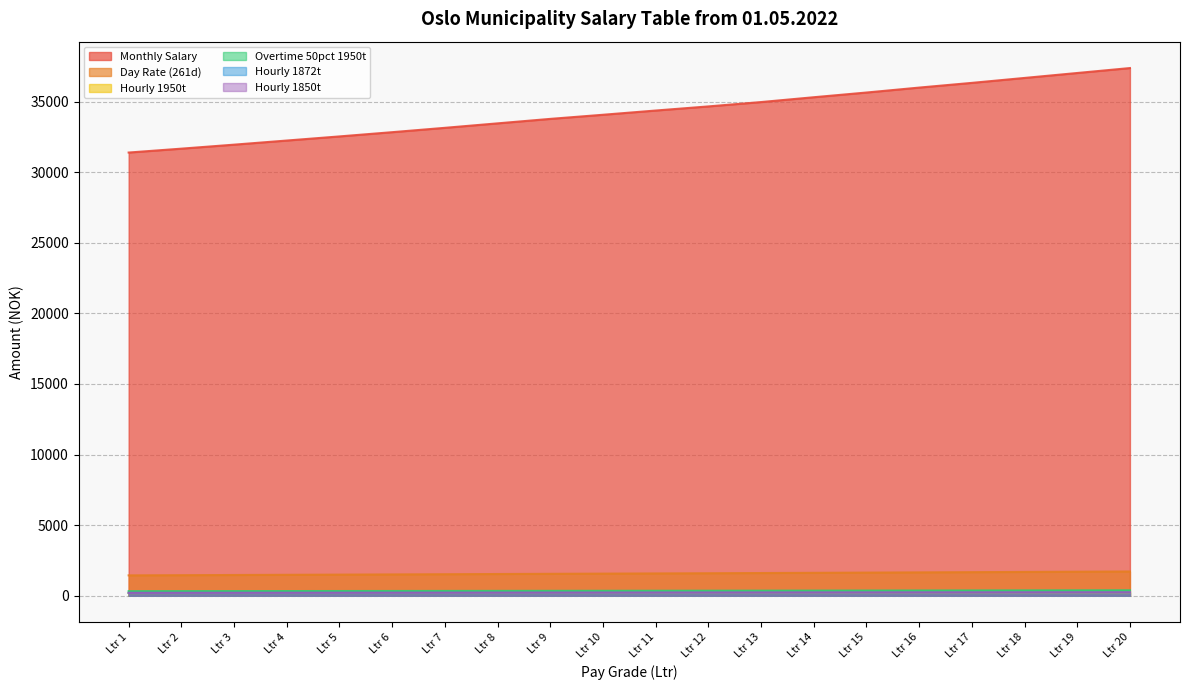

True or false: Day Rate (261d) and Monthly Salary intersect in this chart.

False